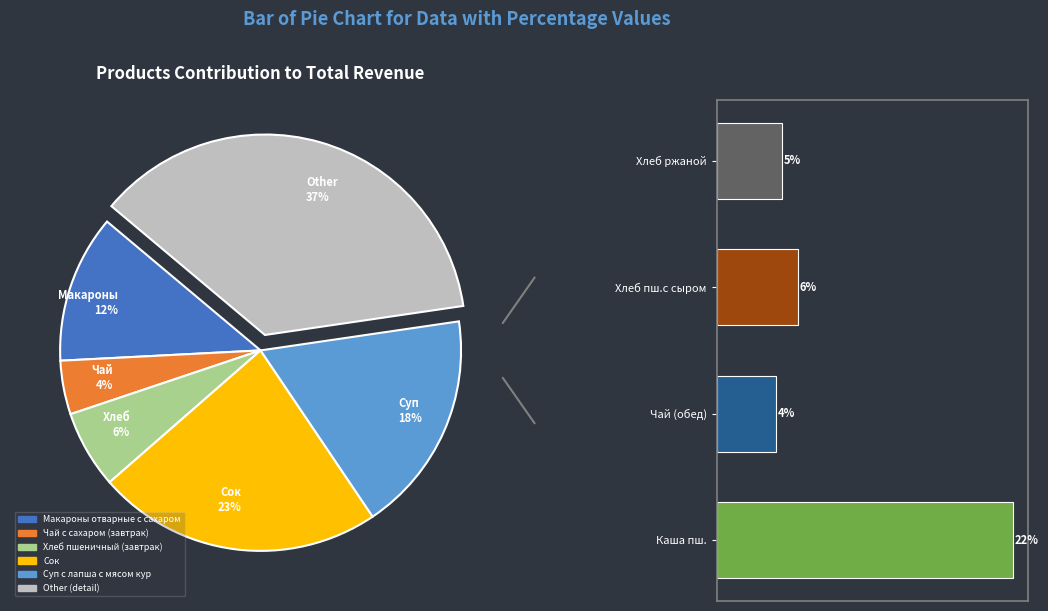

How much of the chart is everything except Чай с сахаром (обед)?

95.7%